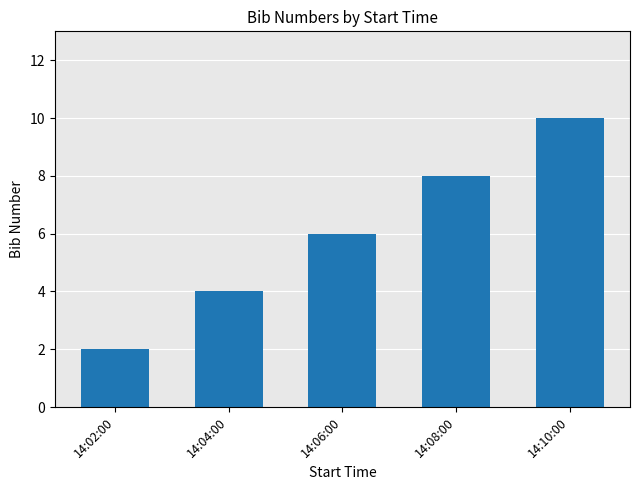

What position from the left is 14:02:00?

1